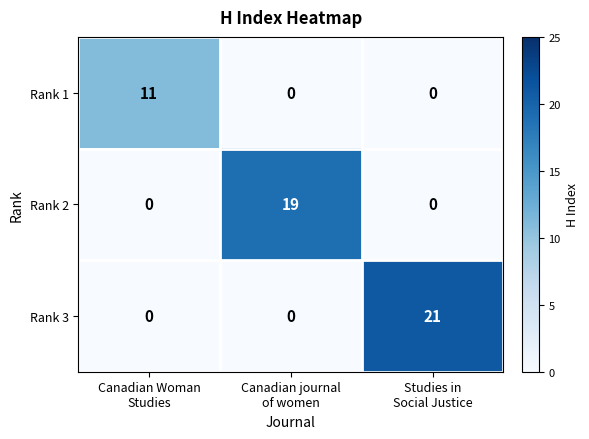

Rank the series by their maximum value, from highest to lowest.

Rank 3, Rank 2, Rank 1